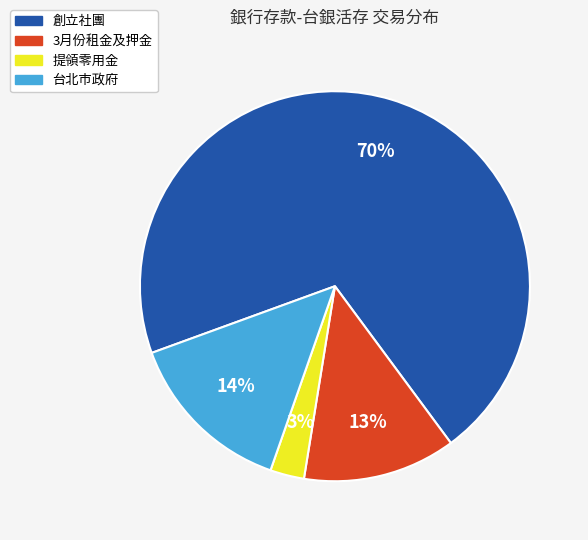

Rank the categories by value from lowest to highest.

提領零用金, 3月份租金及押金, 台北市政府, 創立社團